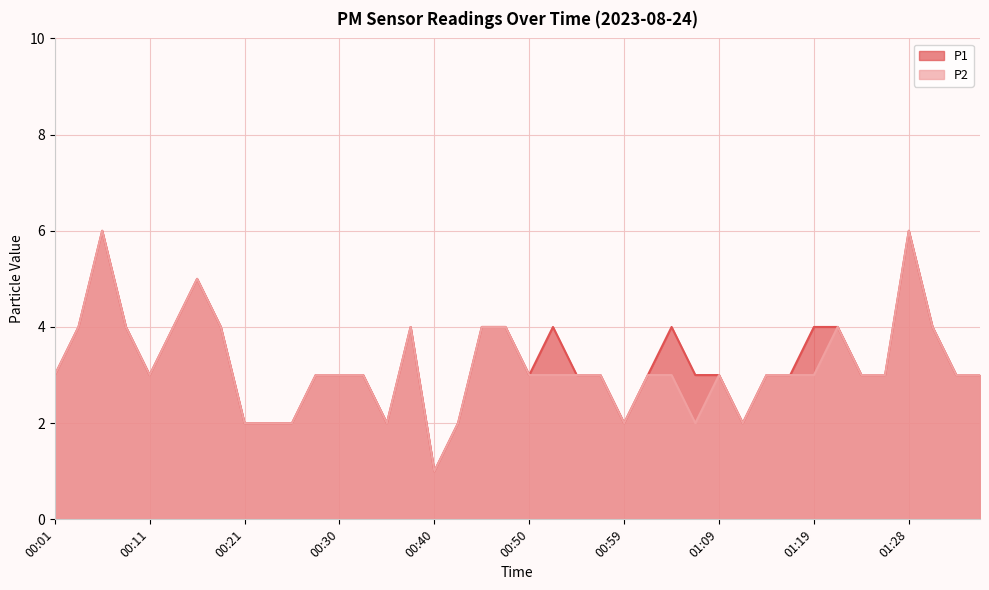

List the series in order of their peak value, highest first.

P1, P2